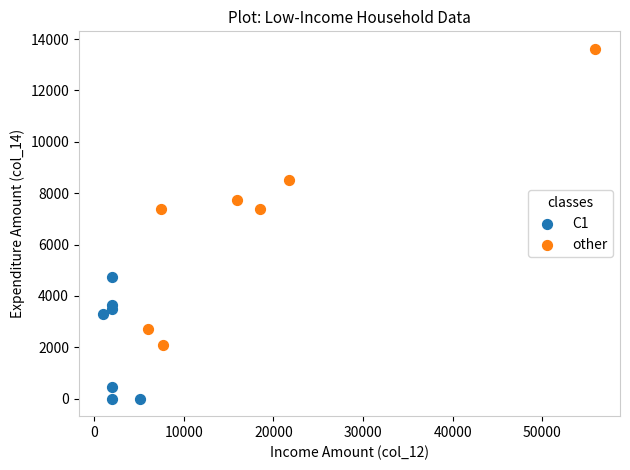

Which series contains the highest Y value?

other